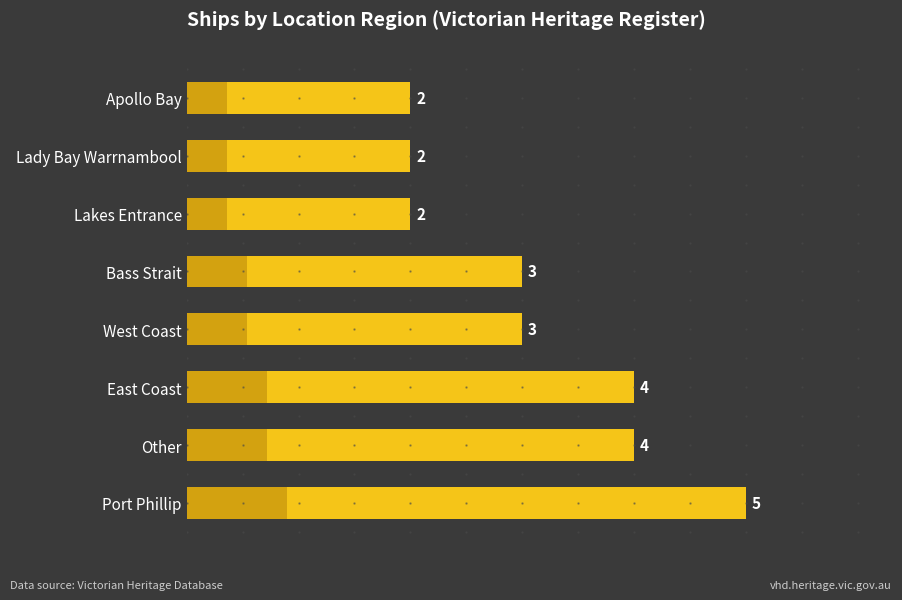

What is the difference between the values at West Coast and Other?

1